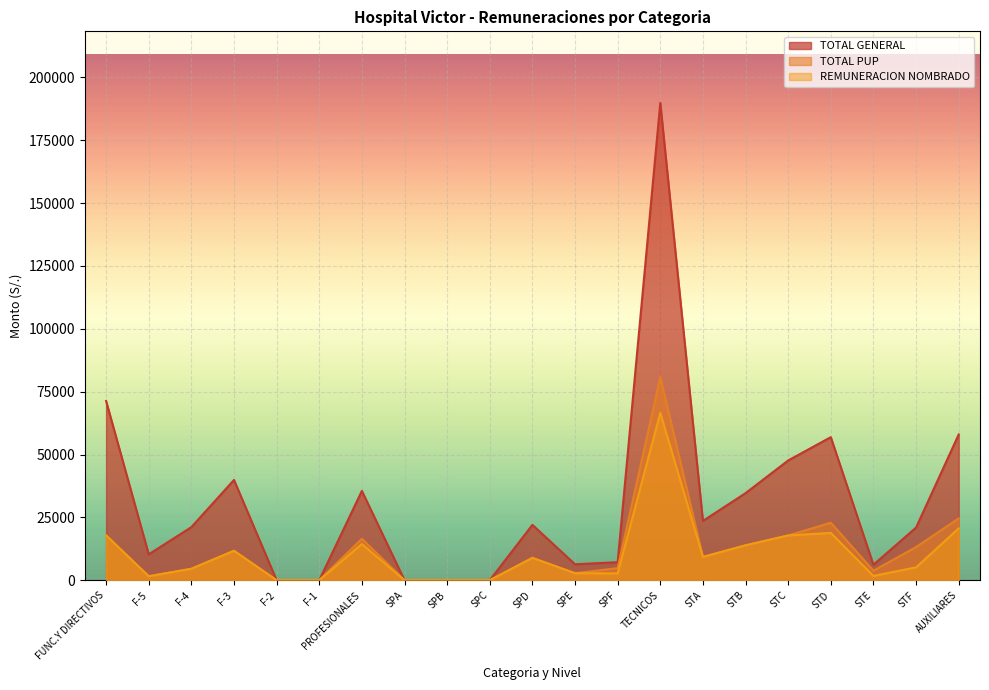

True or false: REMUNERACION NOMBRADO and TOTAL PUP cross at least once.

False